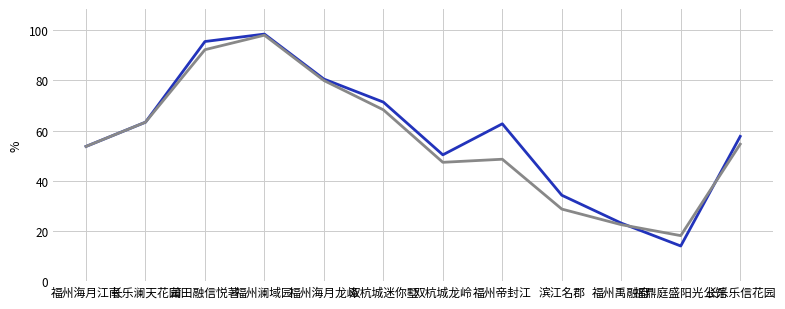

What position from the left is 双杭城龙岭?

7